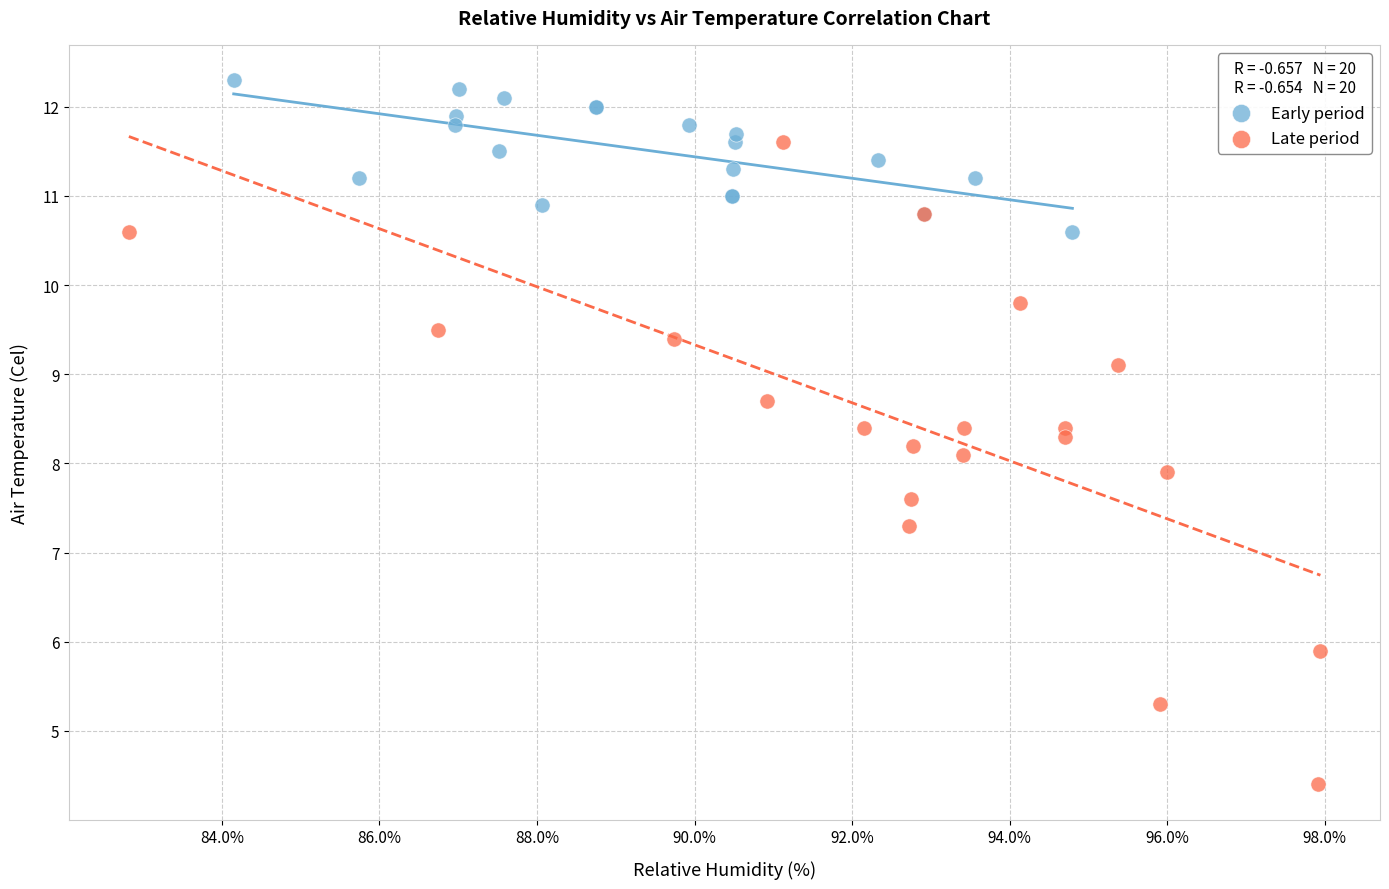

Which series reaches the minimum Y coordinate?

Late period